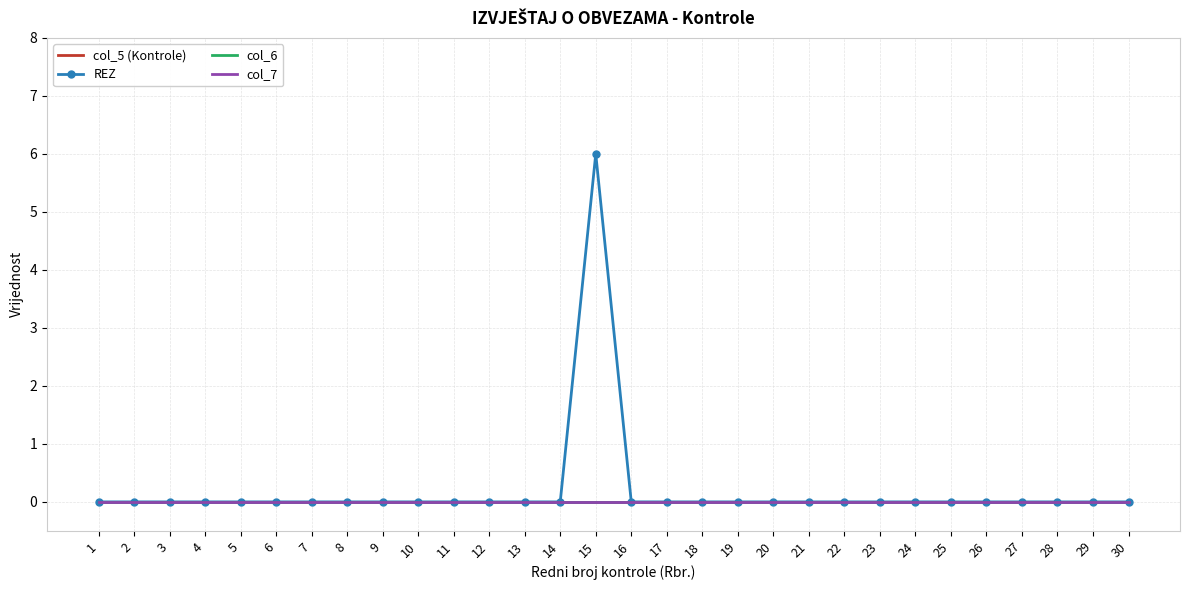

True or false: col_6 has a value of 0 at 2.

True